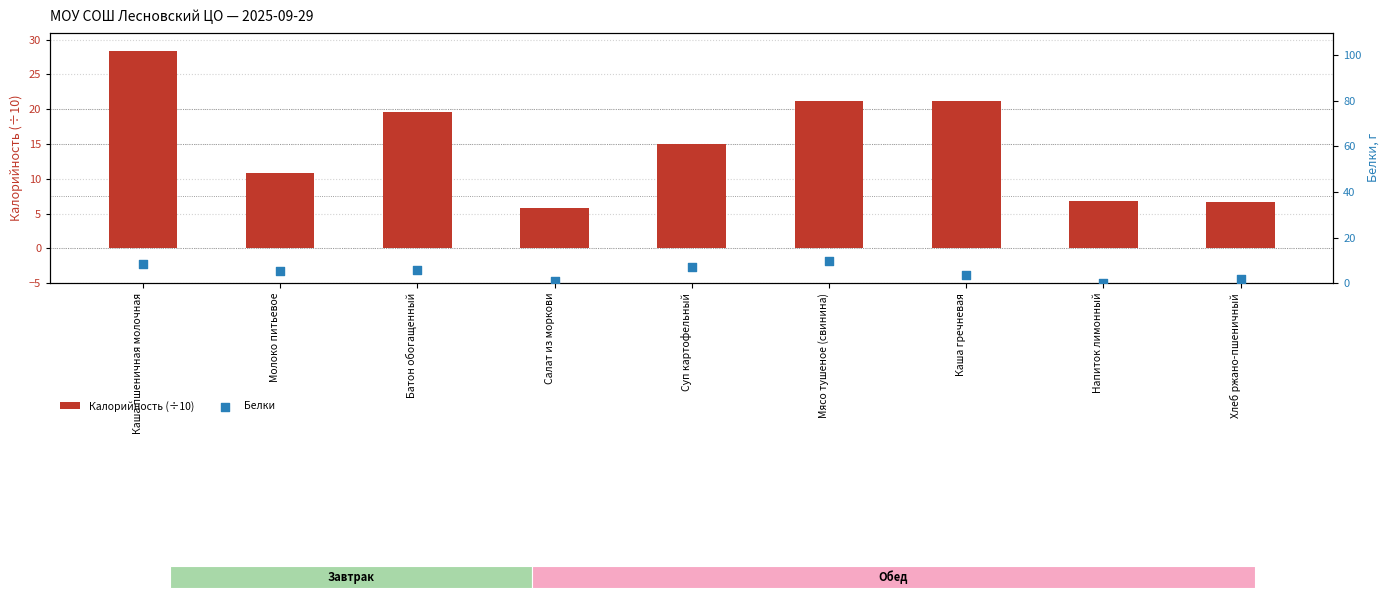

Which series contains the lowest Y value?

Белки